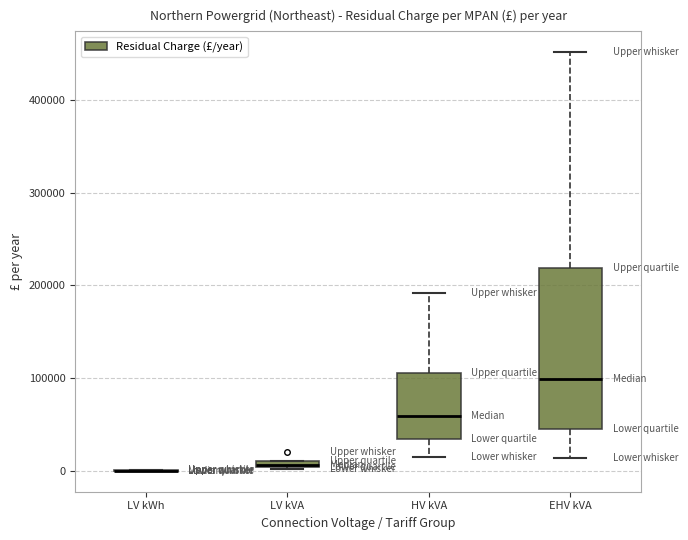

Which box is the tallest, from its lower edge to its upper edge?

EHV kVA